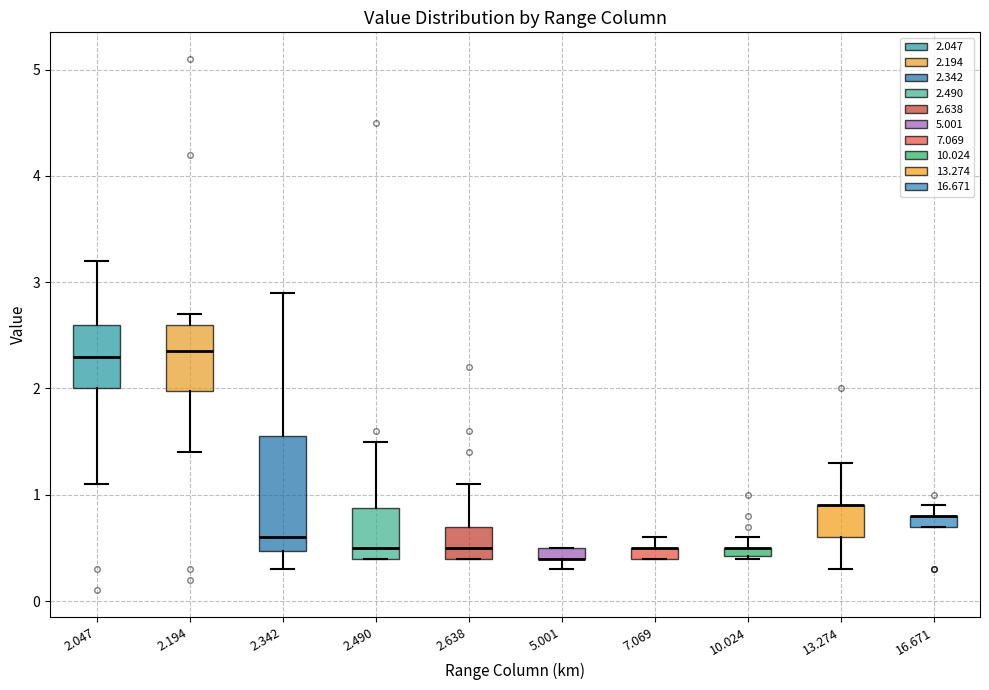

Comparing the boxes themselves (not the whiskers), which one is the tallest?

2.342